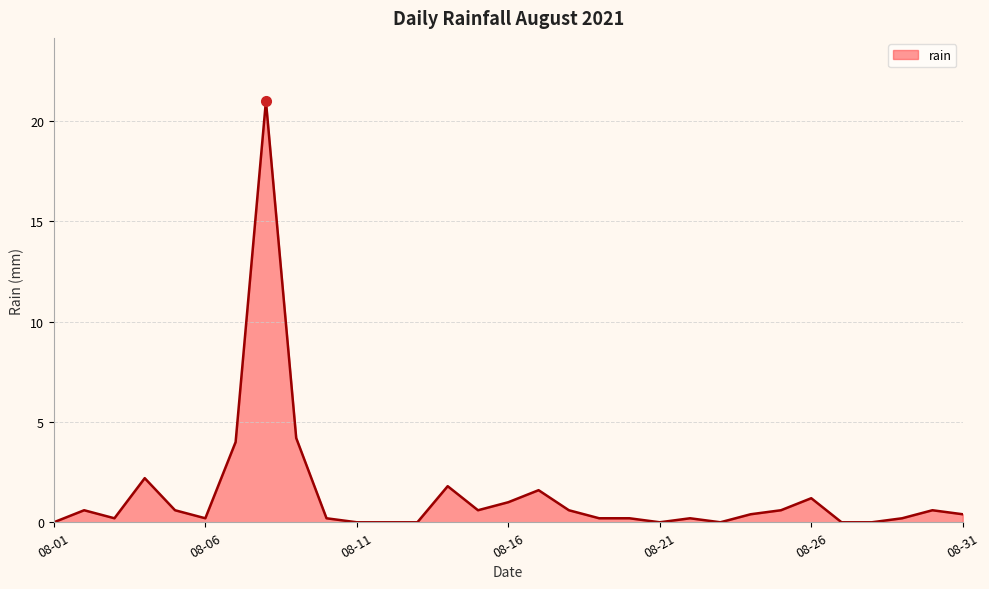

What is the maximum value shown in the chart?

21.0